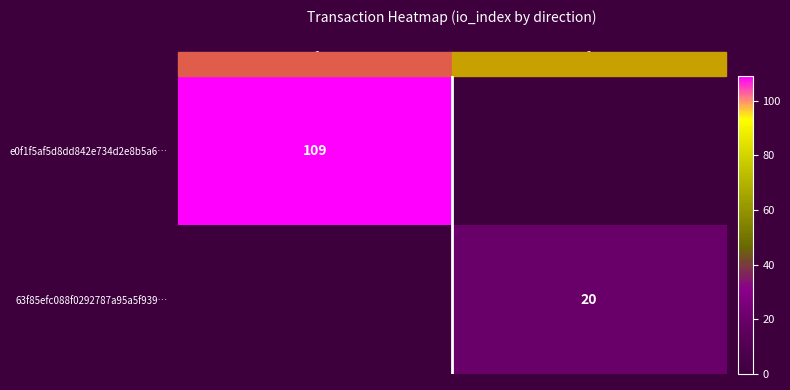

What is the greatest value displayed?

109